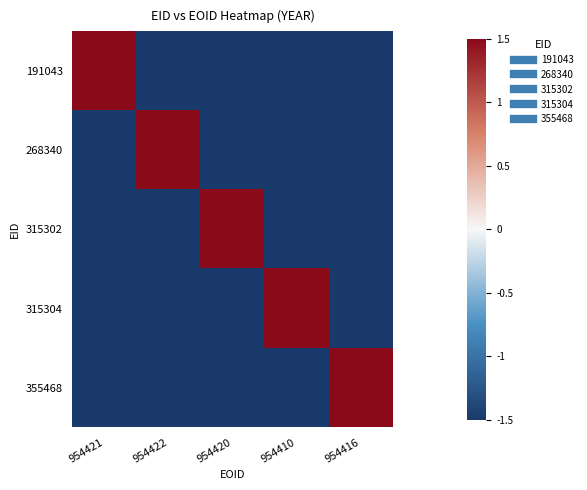

At which category is the sum across all series the highest?

954421